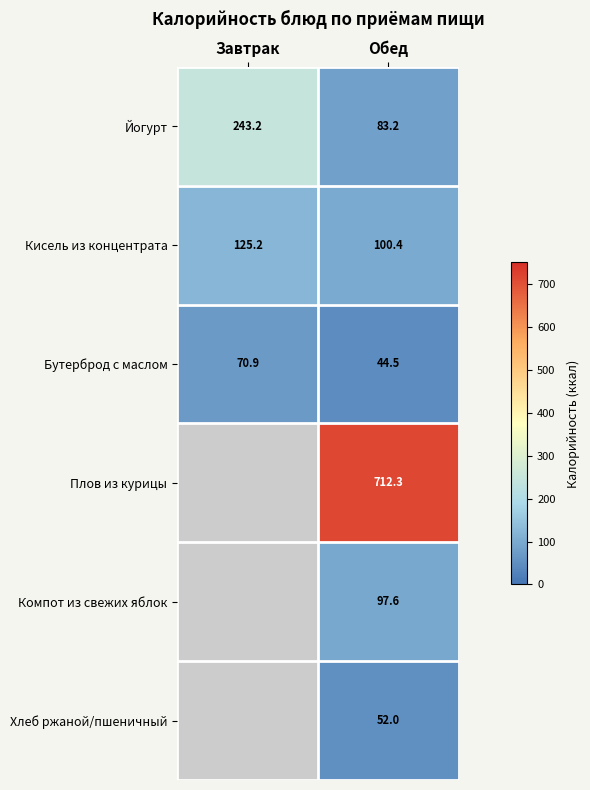

At how many categories does at least one series exceed 430?

1